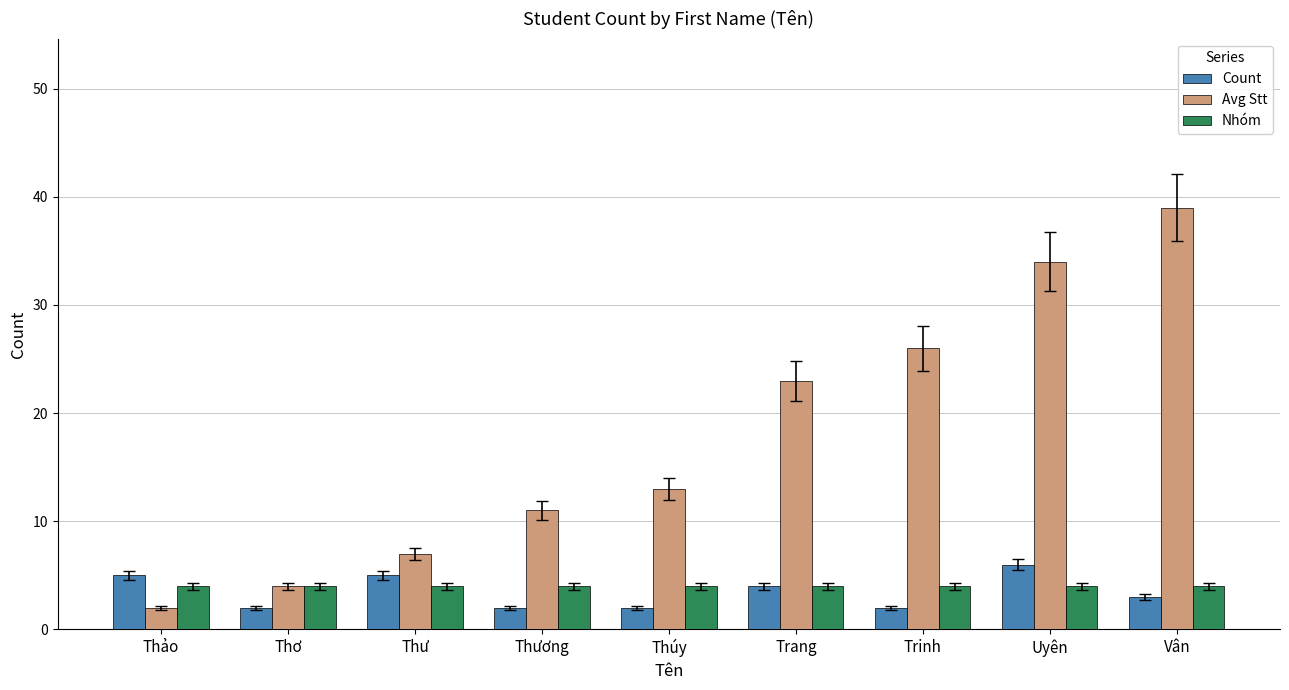

Rank the series at Thúy from highest to lowest value.

Avg Stt, Nhóm, Count